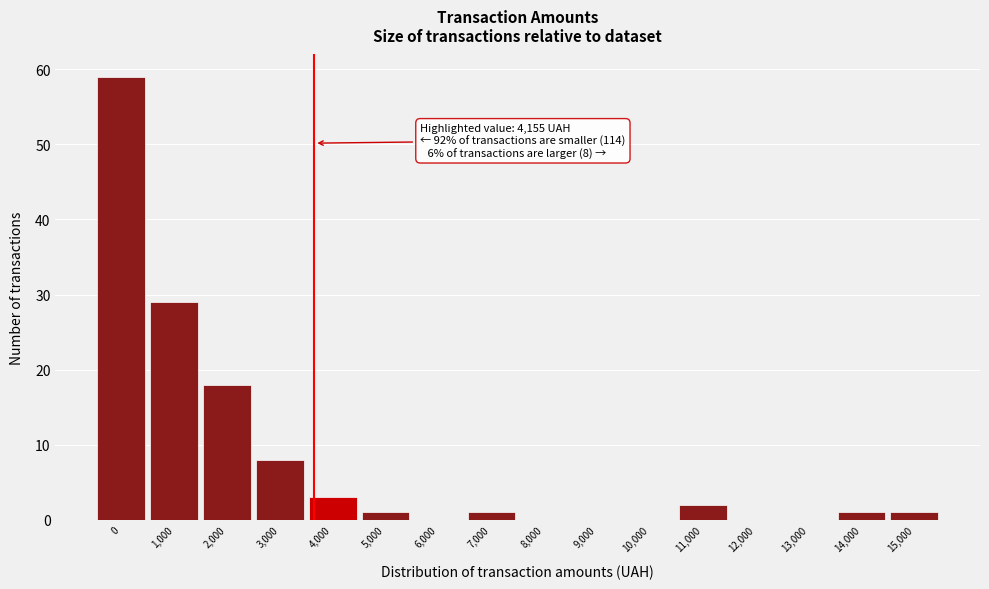

Reading left to right, transcribe all the data shown in this chart.

0=59	1,000=29	2,000=18	3,000=8	4,000=3	5,000=1	6,000=0	7,000=1	8,000=0	9,000=0	10,000=0	11,000=2	12,000=0	13,000=0	14,000=1	15,000=1